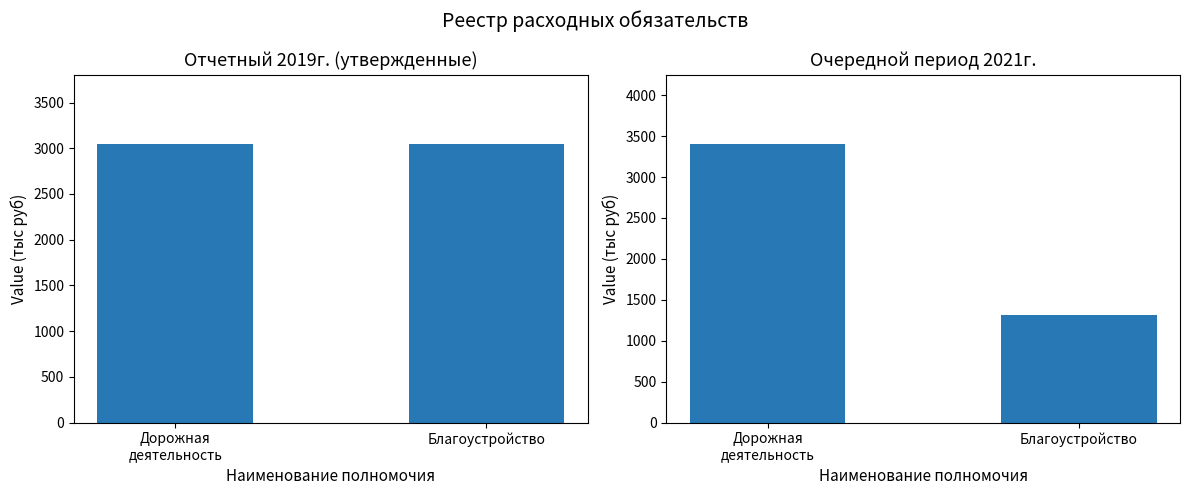

Reading left to right, extract all data points from this chart.

отчетный 2019г. утвержденные: 3043.1	3042.4
очередной период 2021г.: 3399.9	1309.0